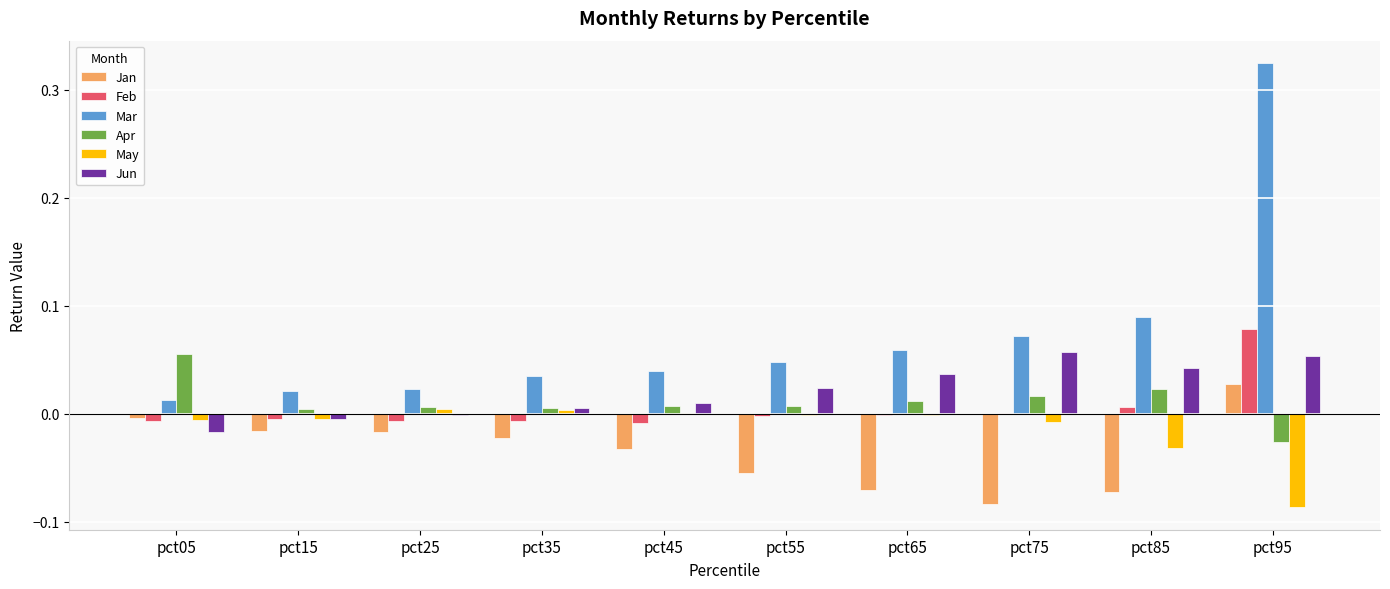

What is the sum of all Jan values?

-0.3